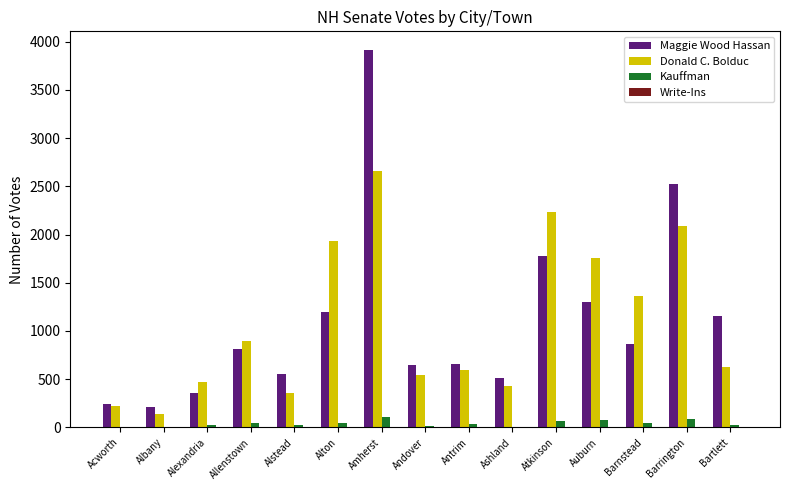

Is the value of Kauffman at Albany greater than the value of Donald C. Bolduc at Amherst?

No